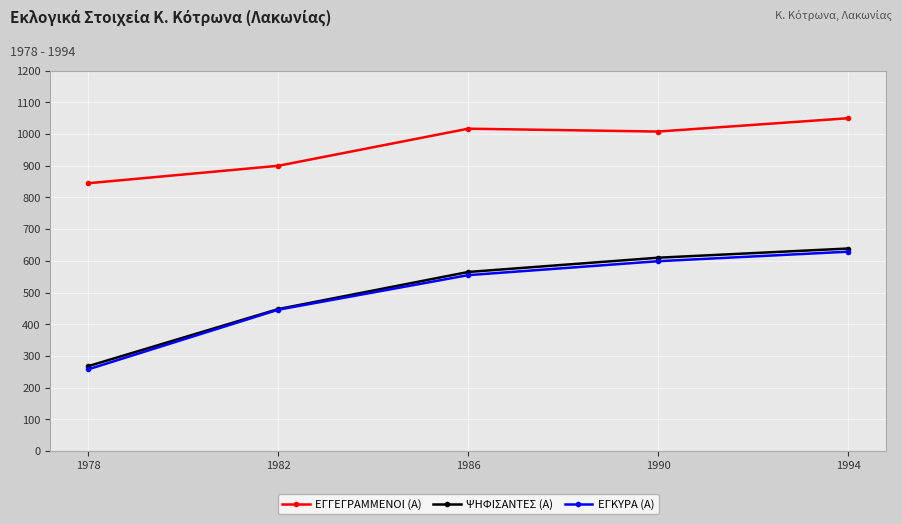

What is the spread (max minus min) of values at 1978?

587